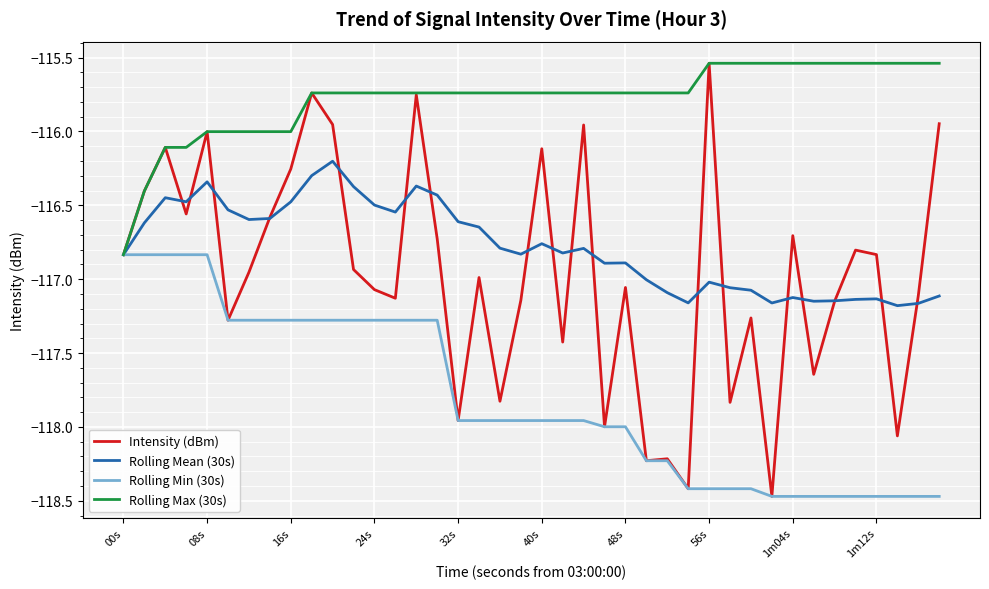

What is the minimum value shown in the chart?

-118.5